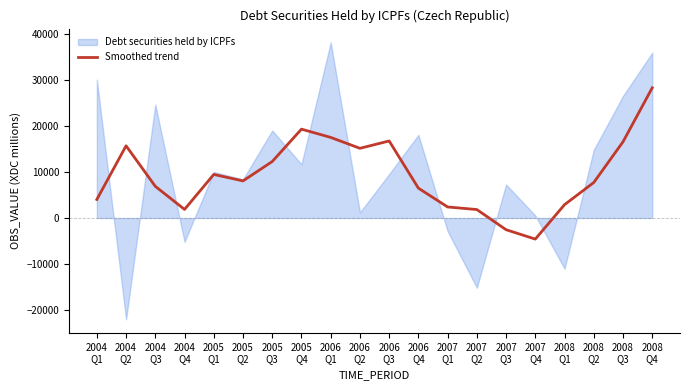

Is it true that the value at 2008
Q4 is 28362?

True